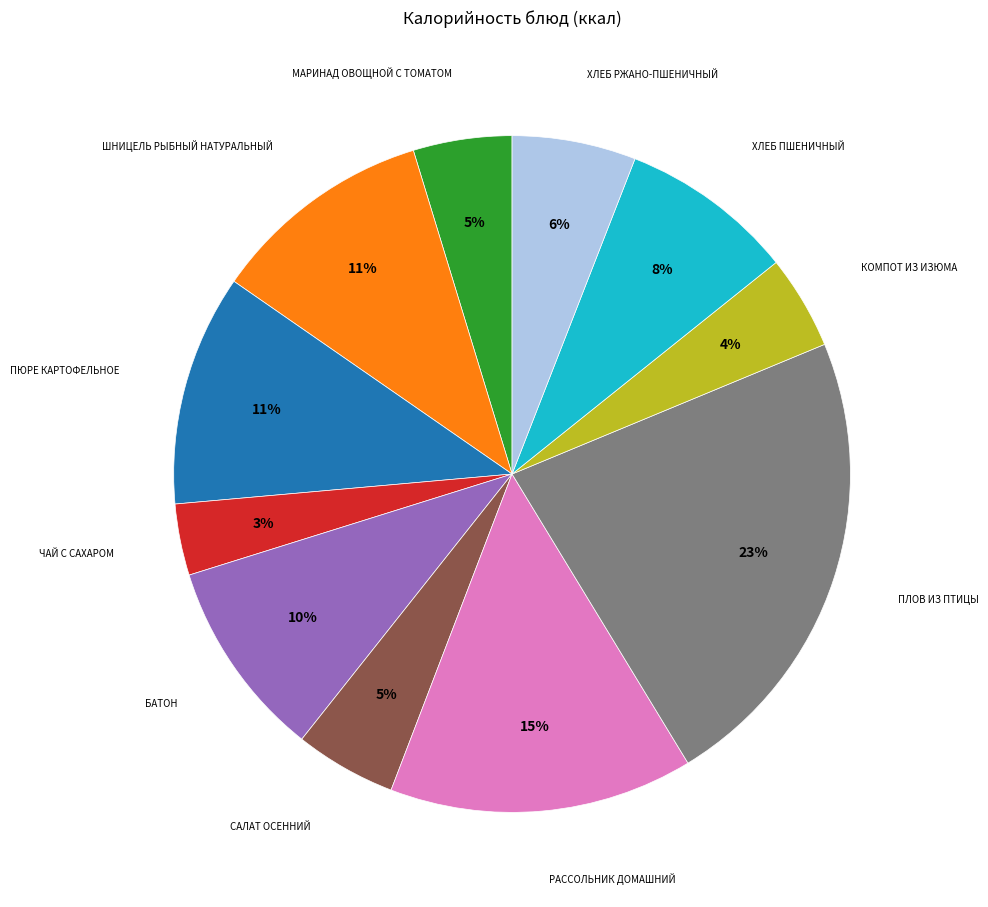

Is there a majority slice in this chart?

No